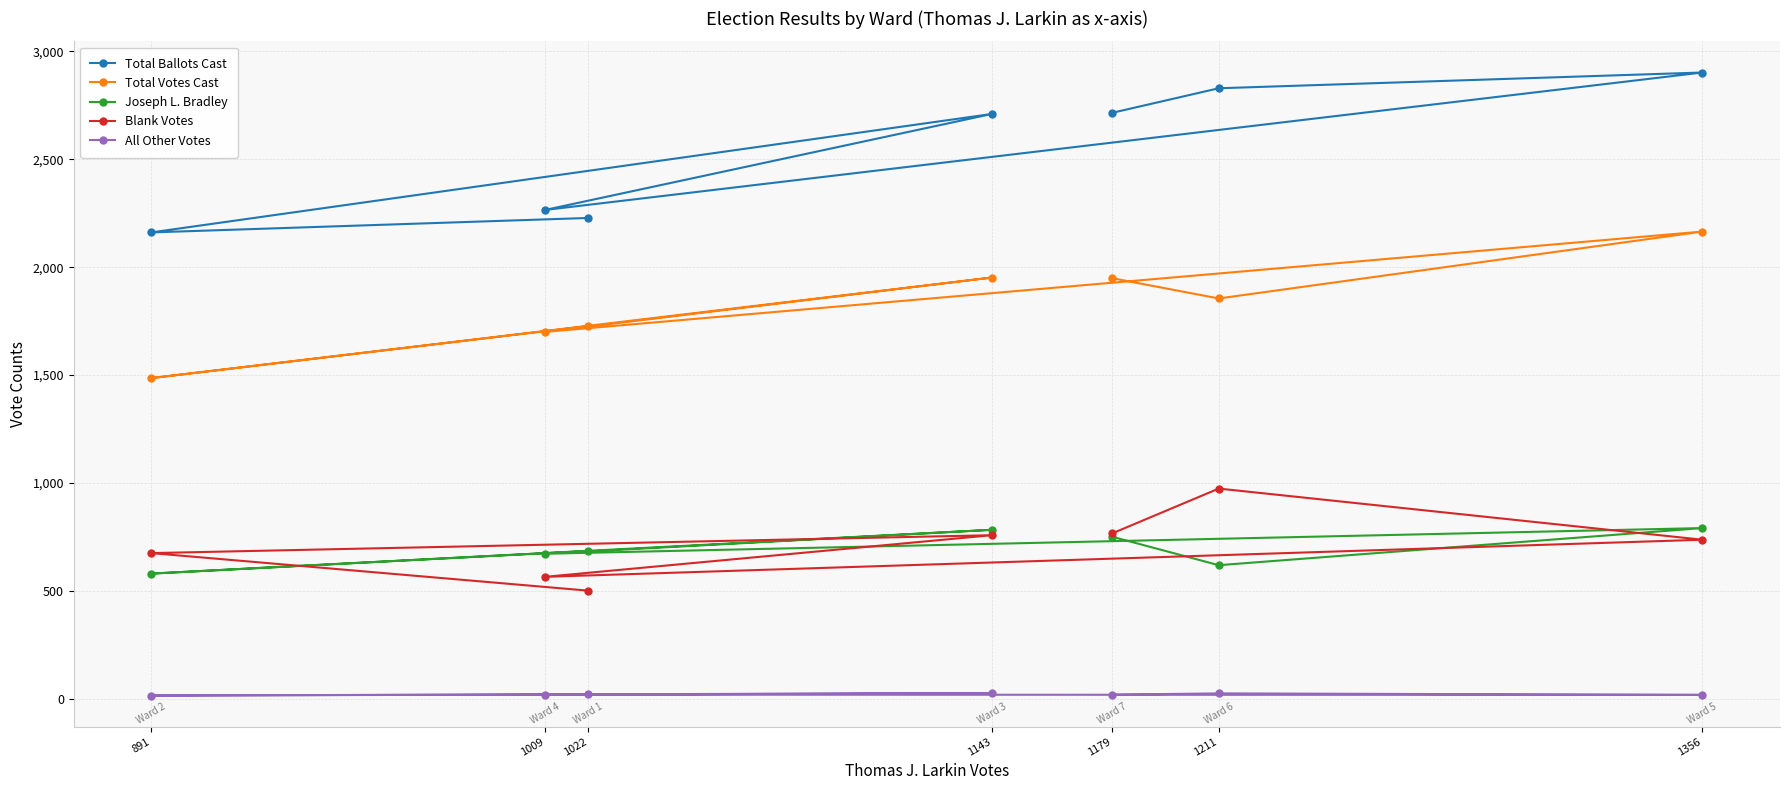

True or false: Total Ballots Cast and Blank Votes intersect in this chart.

False